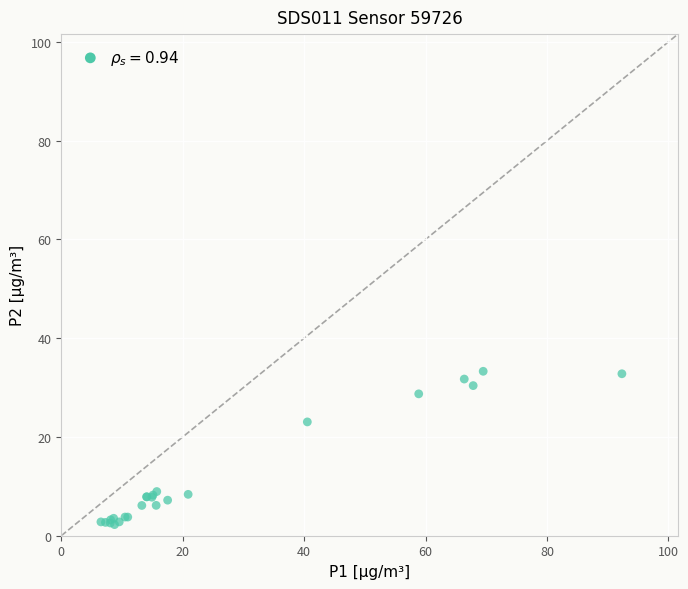

What Y value in the scatter plot is closest to 17?

23.1